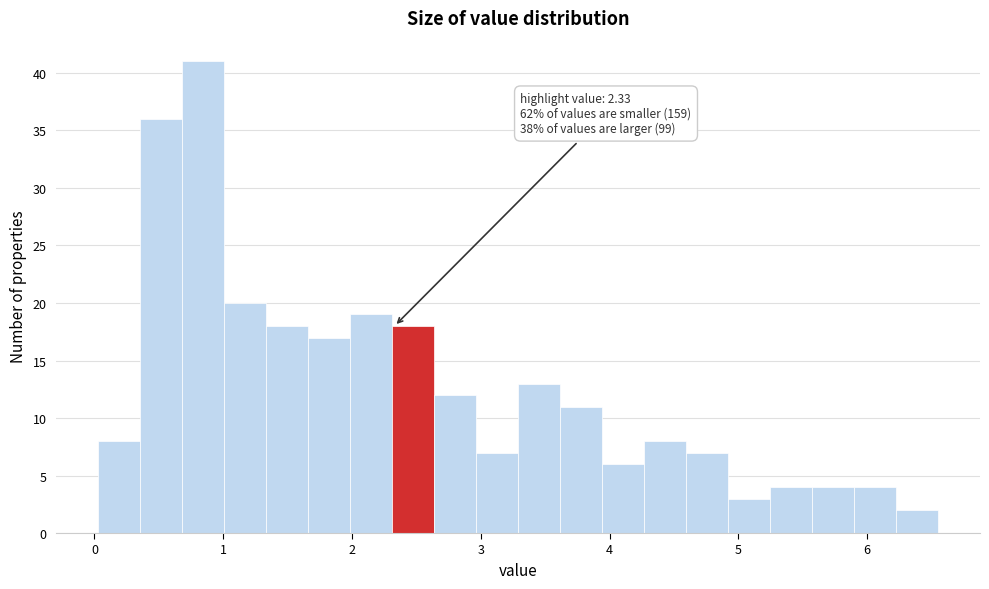

Around what value on the x-axis is the tallest bar? Give the approximate position of its centre, as read against the axis.

0.8